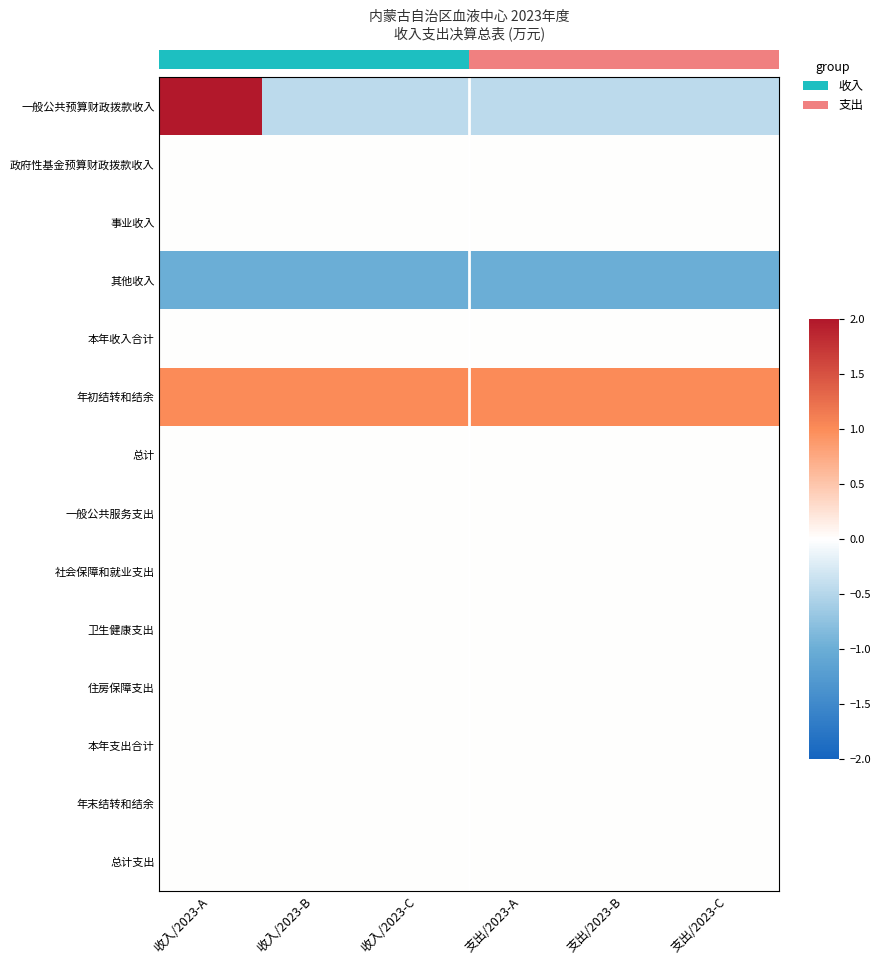

Reading left to right, transcribe all the data shown in this chart.

一般公共预算财政拨款收入: 收入/2023-A=2.2	收入/2023-B=-0.4	收入/2023-C=-0.4	支出/2023-A=-0.4	支出/2023-B=-0.4	支出/2023-C=-0.4
政府性基金预算财政拨款收入: 收入/2023-A=0.0	收入/2023-B=0.0	收入/2023-C=0.0	支出/2023-A=0.0	支出/2023-B=0.0	支出/2023-C=0.0
事业收入: 收入/2023-A=0.0	收入/2023-B=0.0	收入/2023-C=0.0	支出/2023-A=0.0	支出/2023-B=0.0	支出/2023-C=0.0
其他收入: 收入/2023-A=-1.0	收入/2023-B=-1.0	收入/2023-C=-1.0	支出/2023-A=-1.0	支出/2023-B=-1.0	支出/2023-C=-1.0
本年收入合计: 收入/2023-A=0.0	收入/2023-B=0.0	收入/2023-C=0.0	支出/2023-A=0.0	支出/2023-B=0.0	支出/2023-C=0.0
年初结转和结余: 收入/2023-A=1.0	收入/2023-B=1.0	收入/2023-C=1.0	支出/2023-A=1.0	支出/2023-B=1.0	支出/2023-C=1.0
总计: 收入/2023-A=0.0	收入/2023-B=0.0	收入/2023-C=0.0	支出/2023-A=0.0	支出/2023-B=0.0	支出/2023-C=0.0
一般公共服务支出: 收入/2023-A=0.0	收入/2023-B=0.0	收入/2023-C=0.0	支出/2023-A=0.0	支出/2023-B=0.0	支出/2023-C=0.0
社会保障和就业支出: 收入/2023-A=0.0	收入/2023-B=0.0	收入/2023-C=0.0	支出/2023-A=0.0	支出/2023-B=0.0	支出/2023-C=0.0
卫生健康支出: 收入/2023-A=0.0	收入/2023-B=0.0	收入/2023-C=0.0	支出/2023-A=0.0	支出/2023-B=0.0	支出/2023-C=0.0
住房保障支出: 收入/2023-A=0.0	收入/2023-B=0.0	收入/2023-C=0.0	支出/2023-A=0.0	支出/2023-B=0.0	支出/2023-C=0.0
本年支出合计: 收入/2023-A=0.0	收入/2023-B=0.0	收入/2023-C=0.0	支出/2023-A=0.0	支出/2023-B=0.0	支出/2023-C=0.0
年末结转和结余: 收入/2023-A=0.0	收入/2023-B=0.0	收入/2023-C=0.0	支出/2023-A=0.0	支出/2023-B=0.0	支出/2023-C=0.0
总计支出: 收入/2023-A=0.0	收入/2023-B=0.0	收入/2023-C=0.0	支出/2023-A=0.0	支出/2023-B=0.0	支出/2023-C=0.0